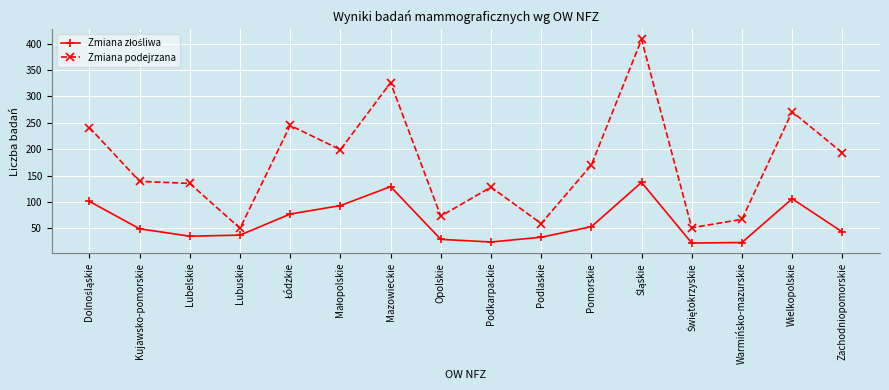

How many series are shown in this chart?

2